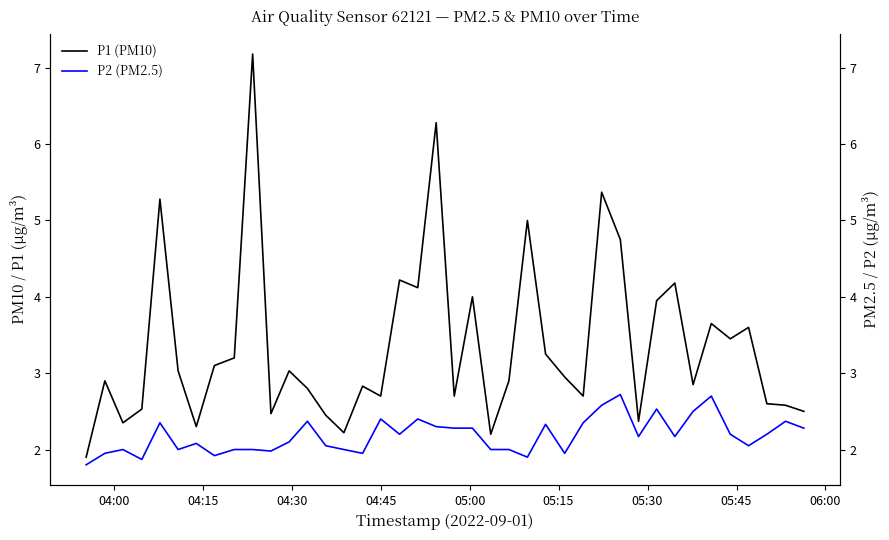

Is it true that P1 (PM10) equals 3.3 at 14?

False